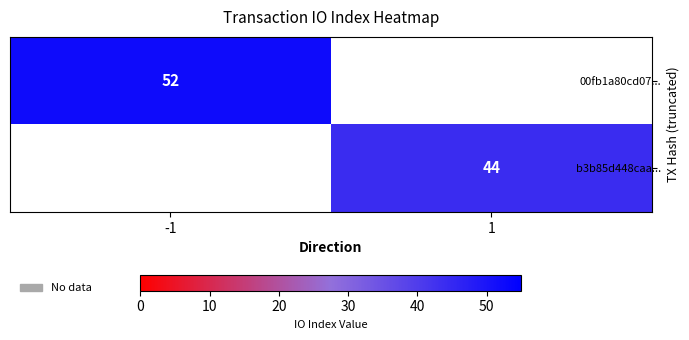

Is it true that b3b85d448caa... equals 28 at 1?

False